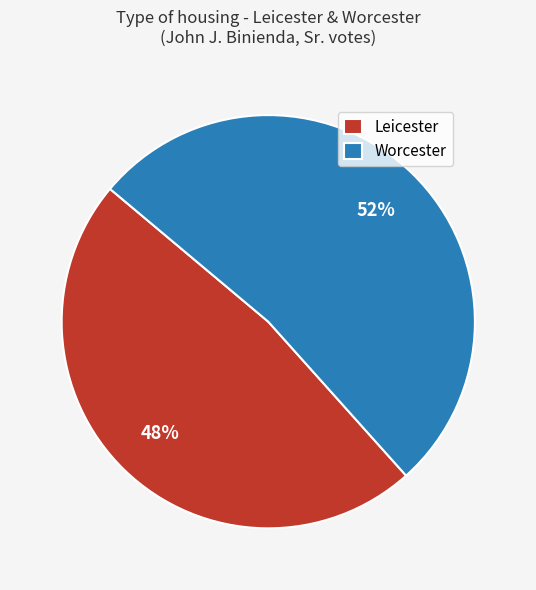

To the nearest percent, what percentage of the pie is Worcester?

52%